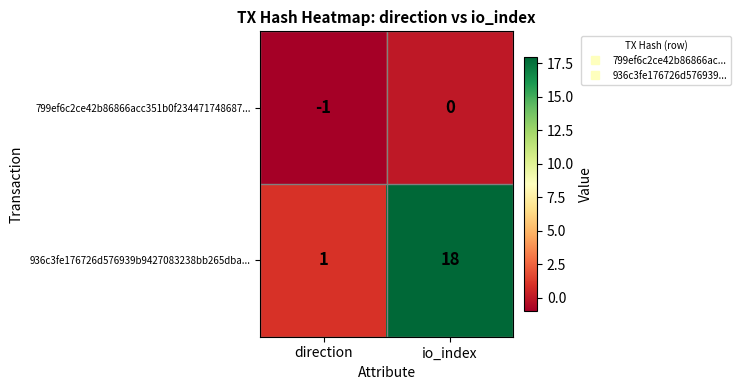

At io_index, list the series in order from largest to smallest.

936c3fe176726d576939b9427083238bb265dba..., 799ef6c2ce42b86866acc351b0f234471748687...